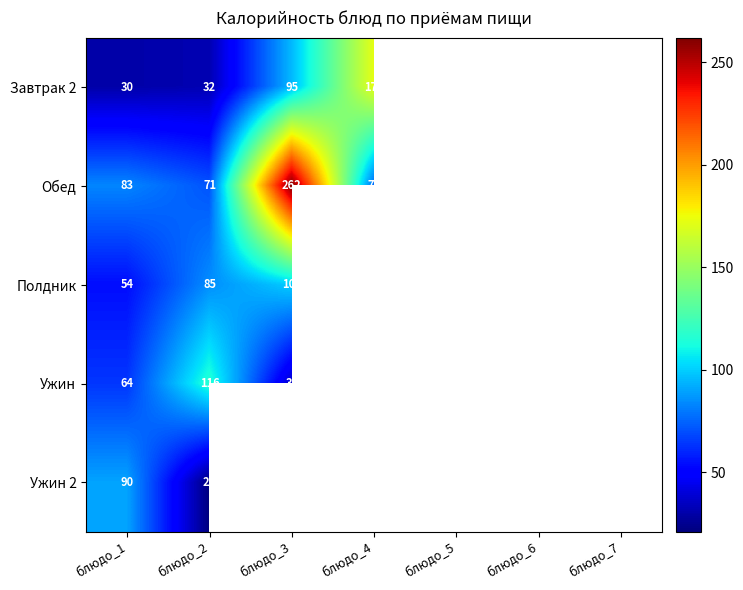

Is it true that Ужин equals 14.6 at блюдо_3?

False